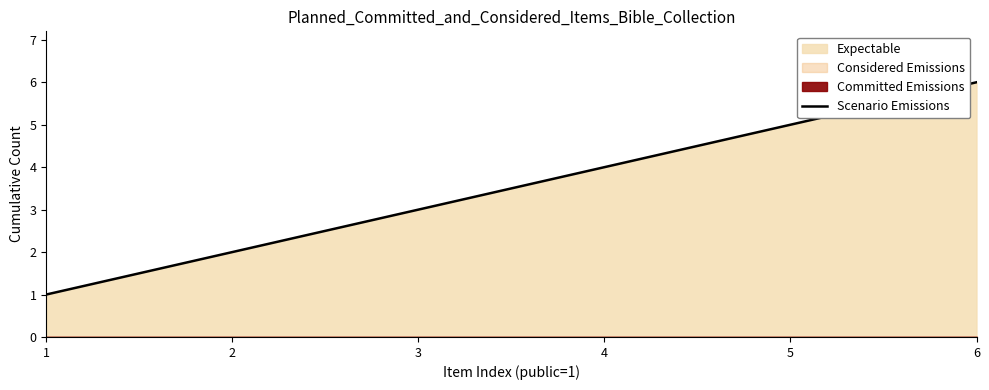

Where is the data nearest to the value 3?

3